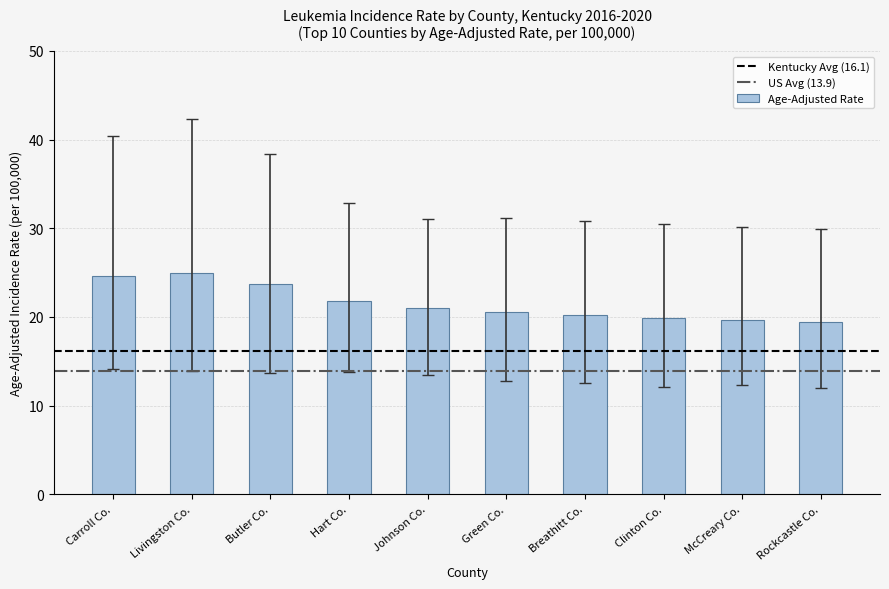

What is the difference between the second highest and minimum values?

5.2